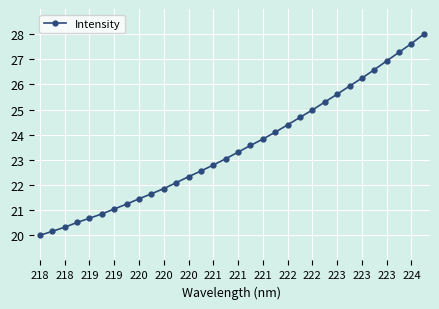

What is the average value?

23.5